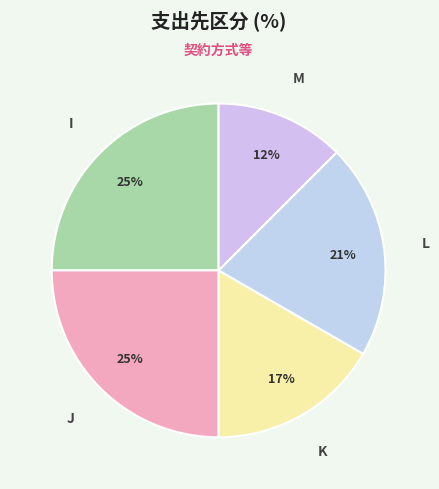

Is there a majority slice in this chart?

No